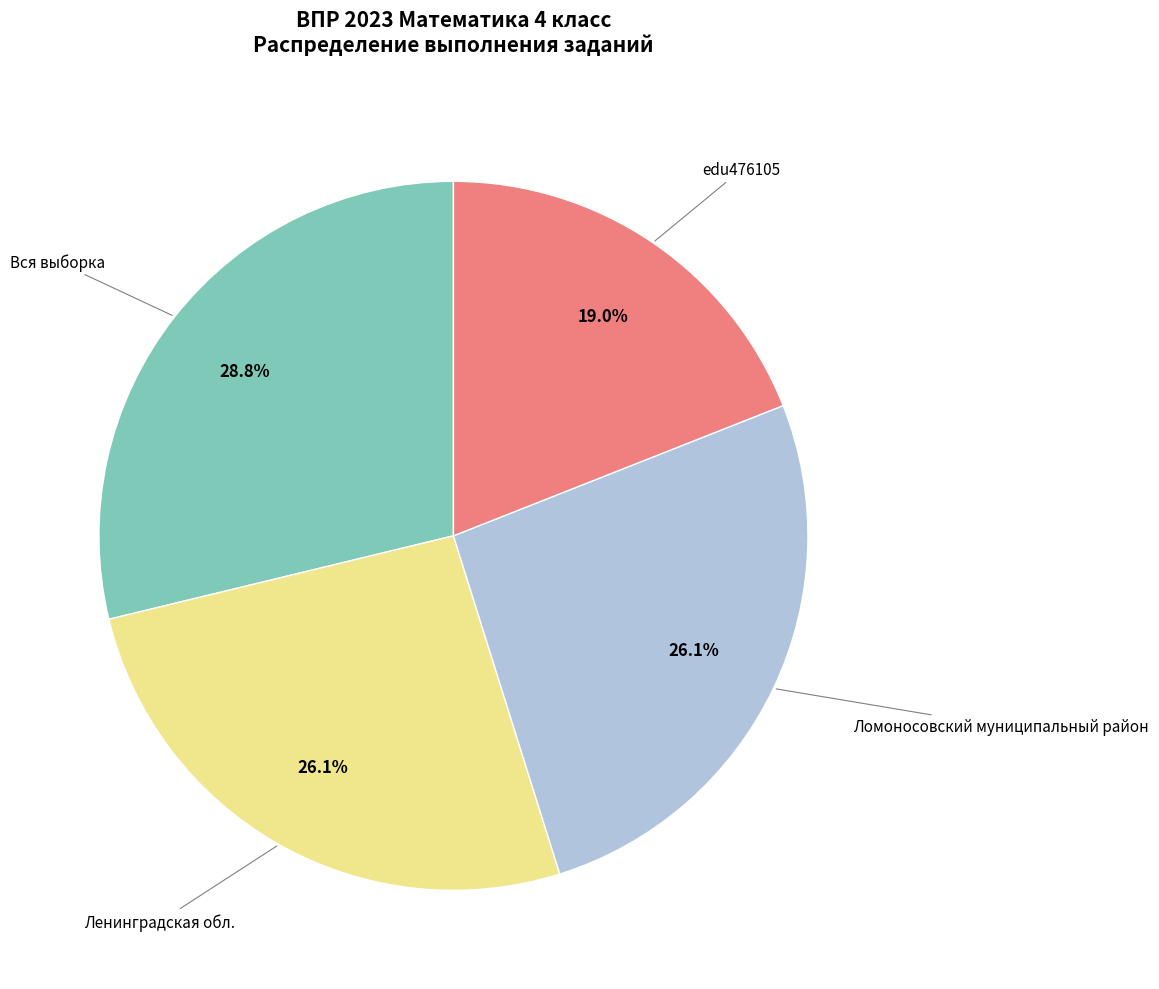

Is there a majority slice in this chart?

No